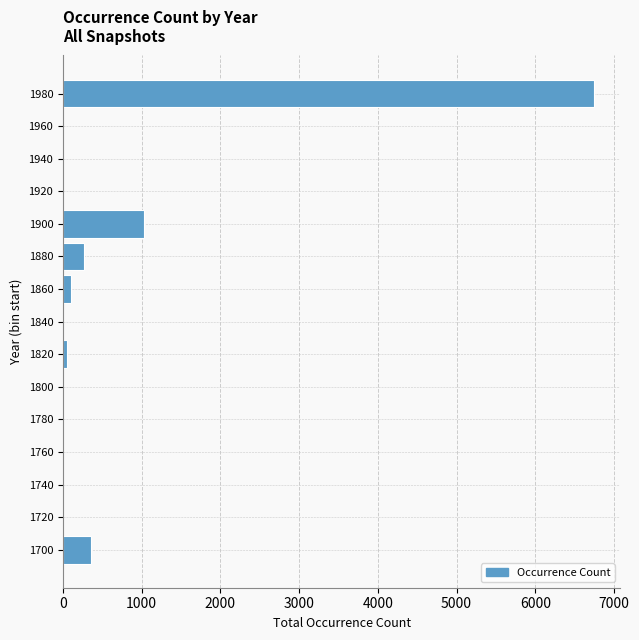

What is the greatest value displayed?

6743